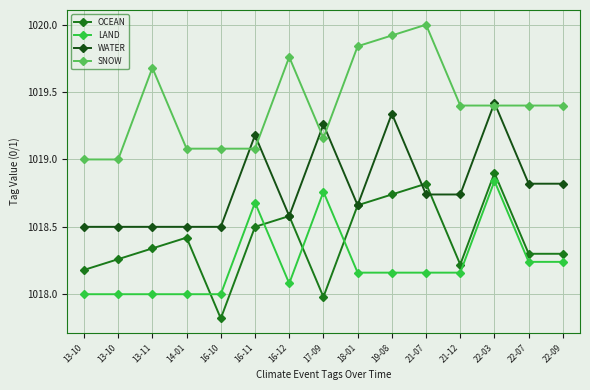

Does the chart have visible grid lines?

Yes